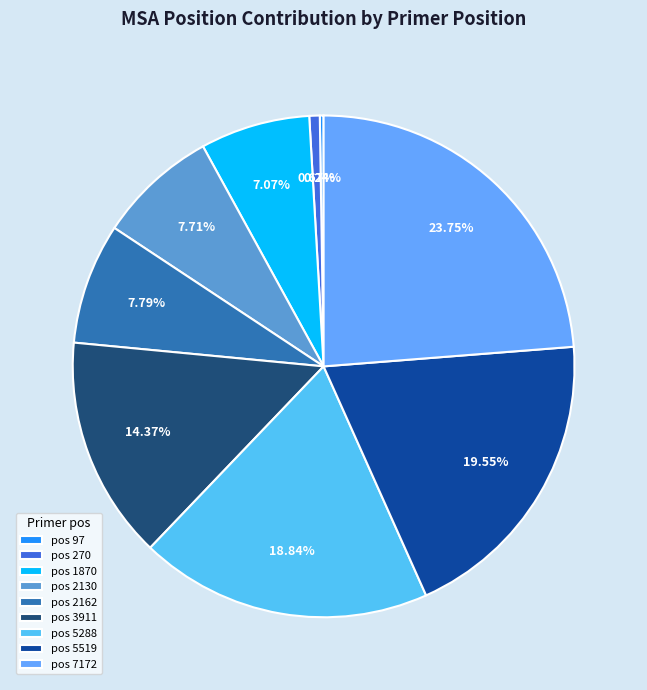

Count the number of slices in the pie.

9